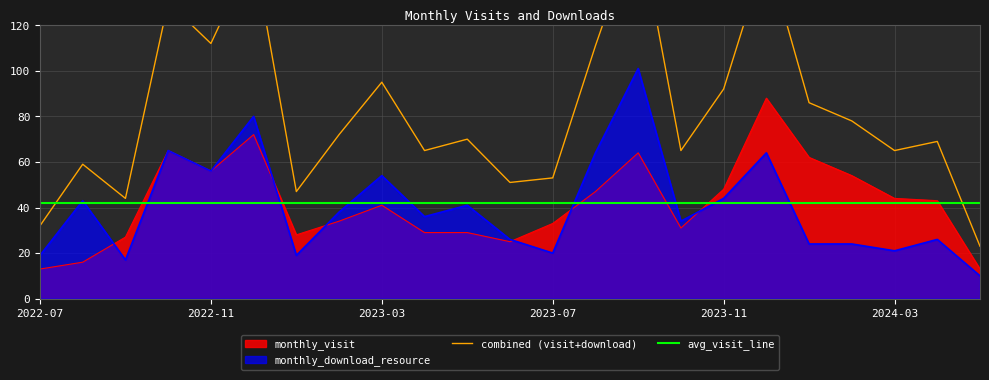

Read the monthly_download_resource value at 2023-11.

44.0